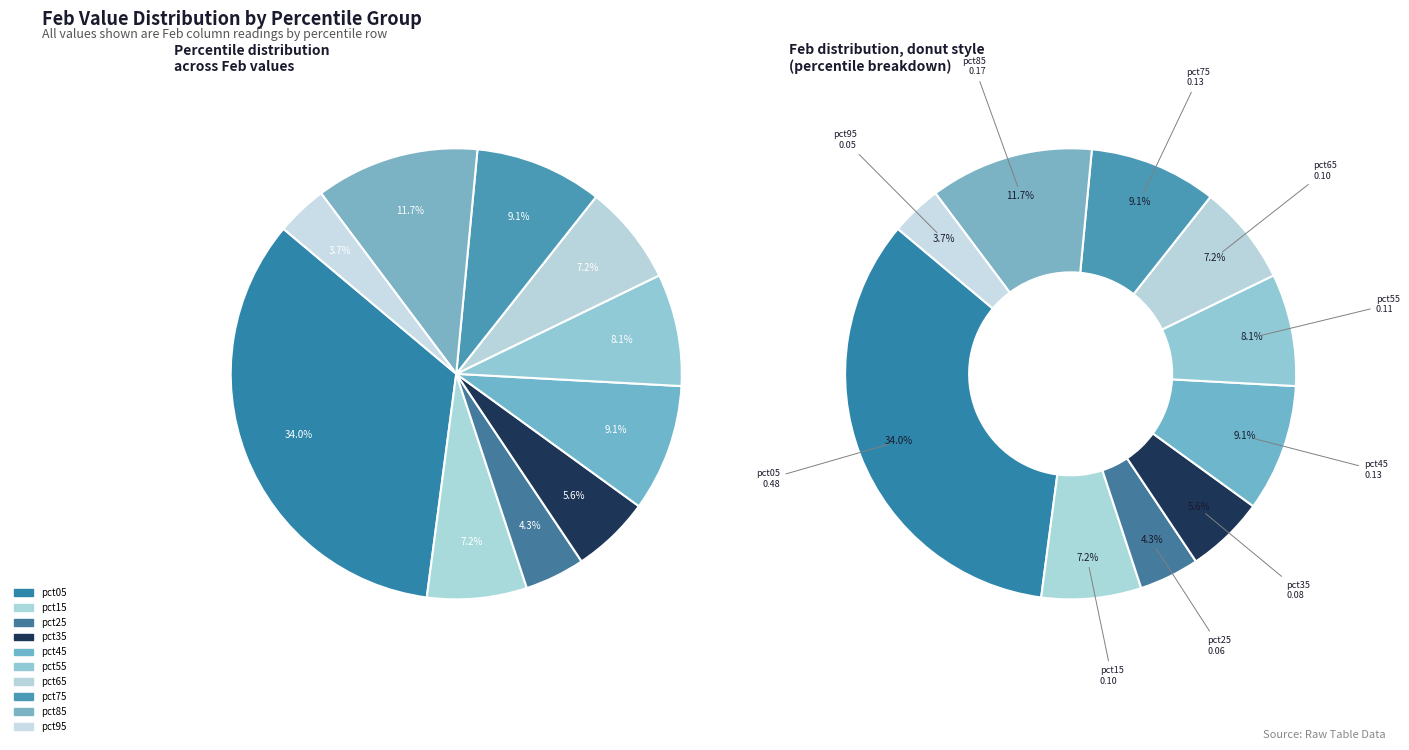

To the nearest percent, what portion does pct05 represent?

34%